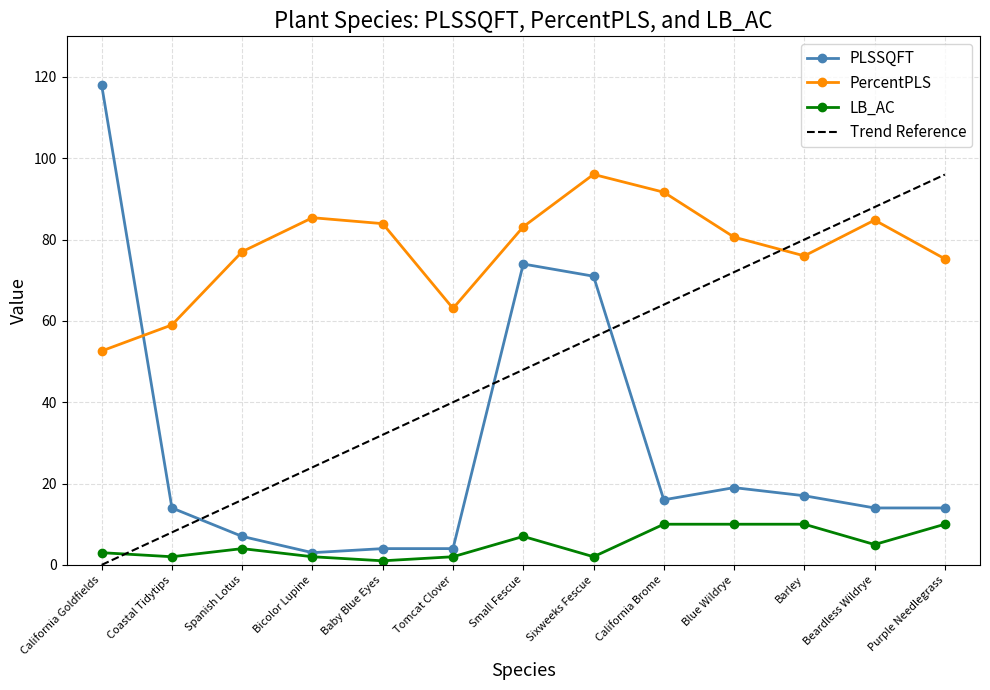

What is the total value across all series at Beardless Wildrye?

103.8